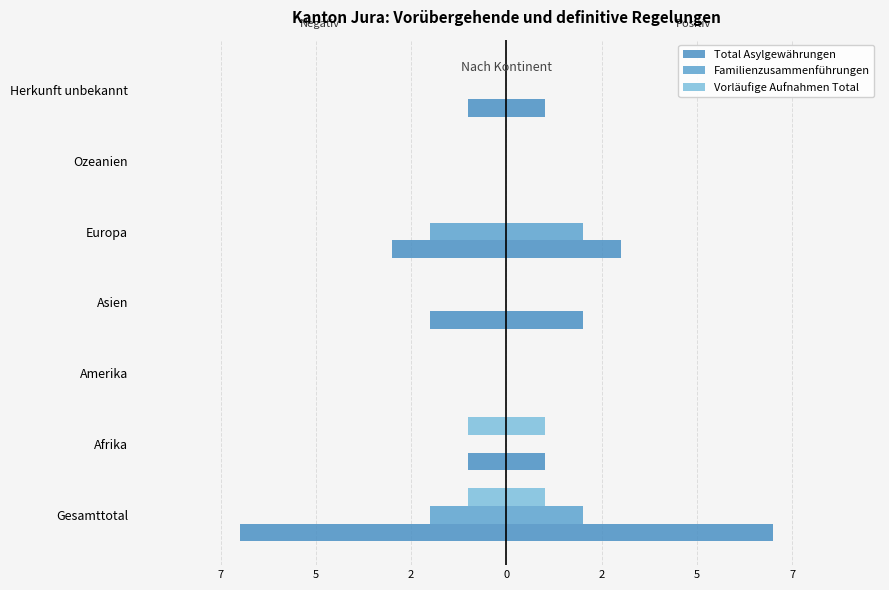

What is the value of the Vorläufige Aufnahmen Total bar at the 2nd from the left?

-1